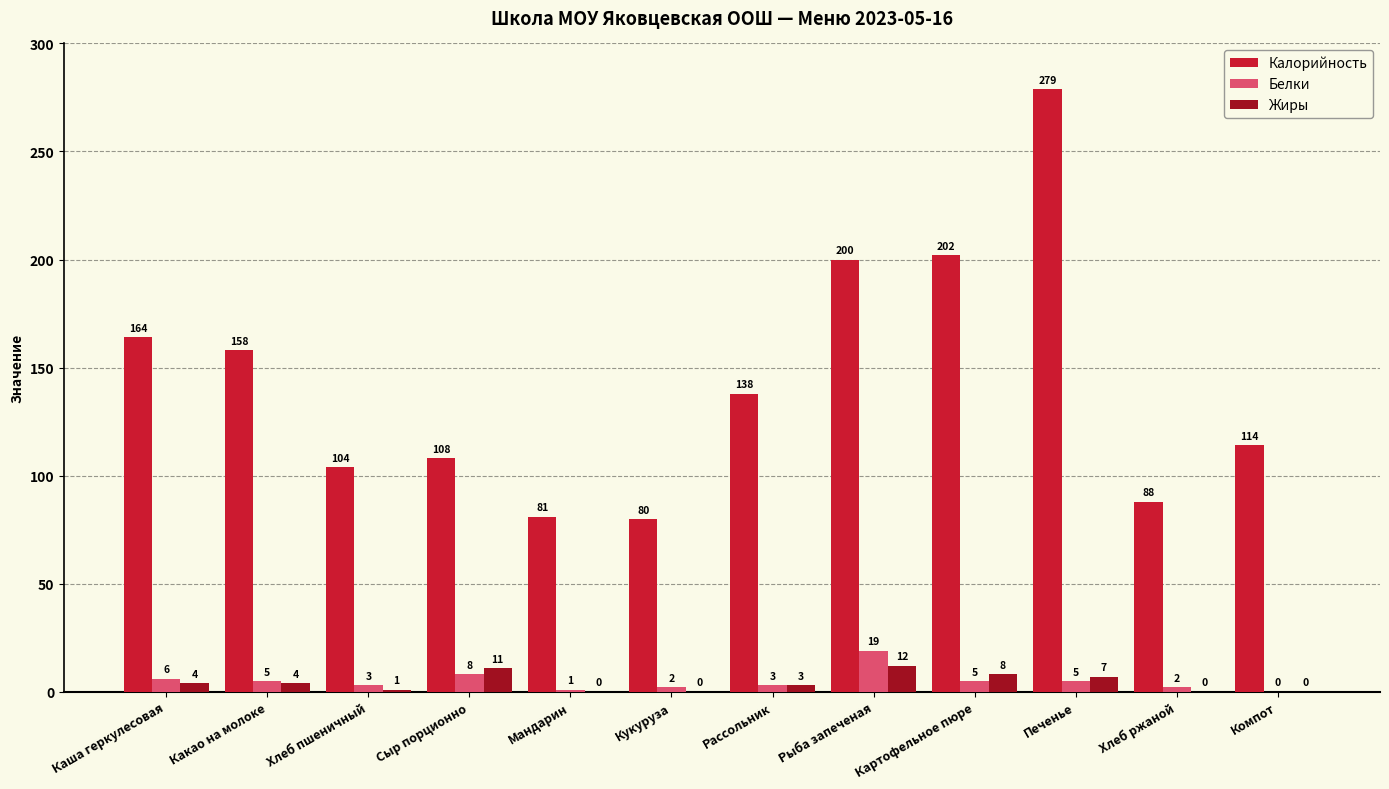

Is the value of Белки at Сыр порционно greater than the value of Калорийность at Хлеб пшеничный?

No